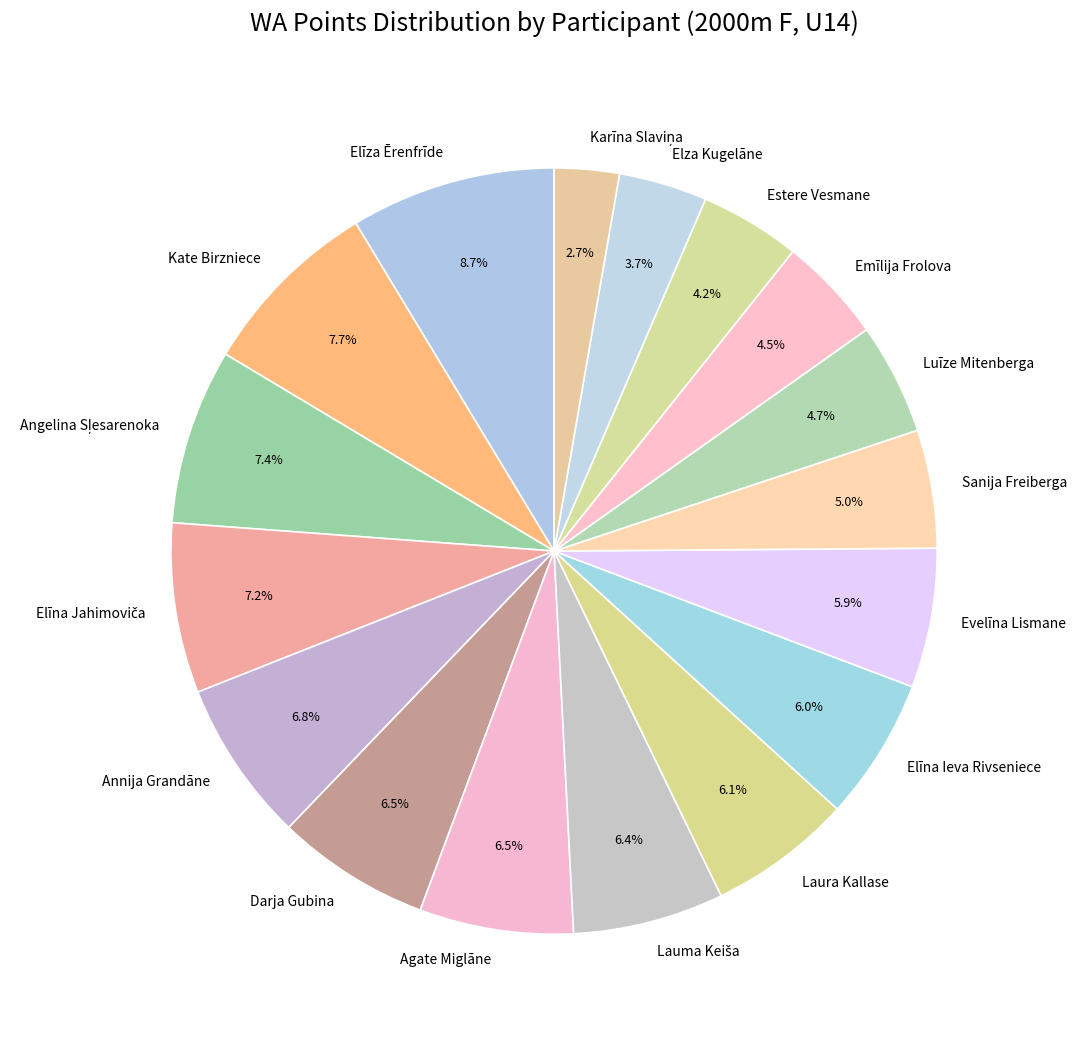

Which slice is the largest?

Elīza Ērenfrīde